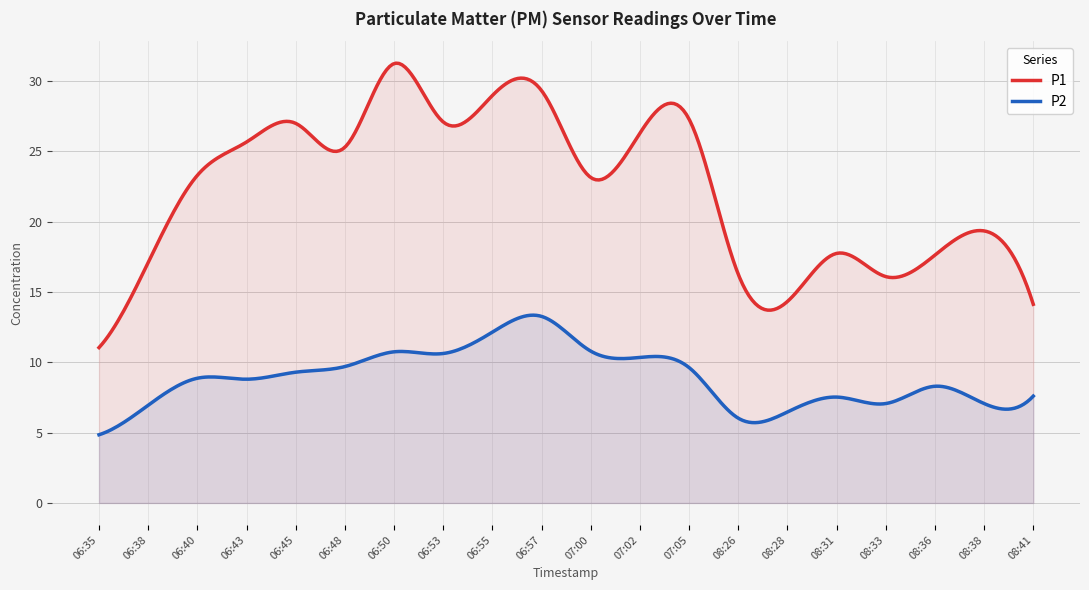

Does the chart display data point markers on the line(s)?

No